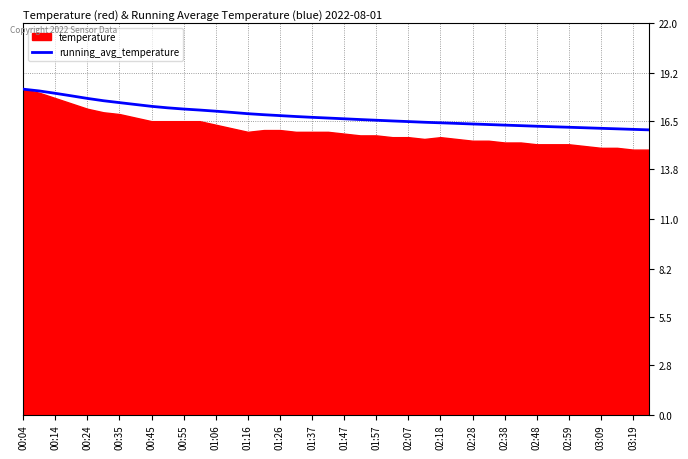

True or false: running_avg_temperature has a value of 16.5 at 02:07.

True